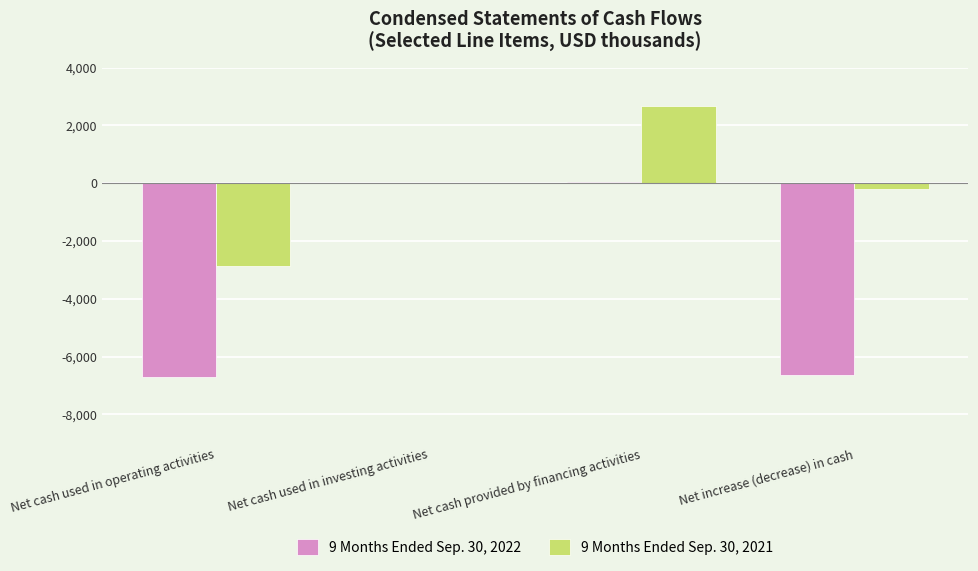

How many data points does each series have?

4